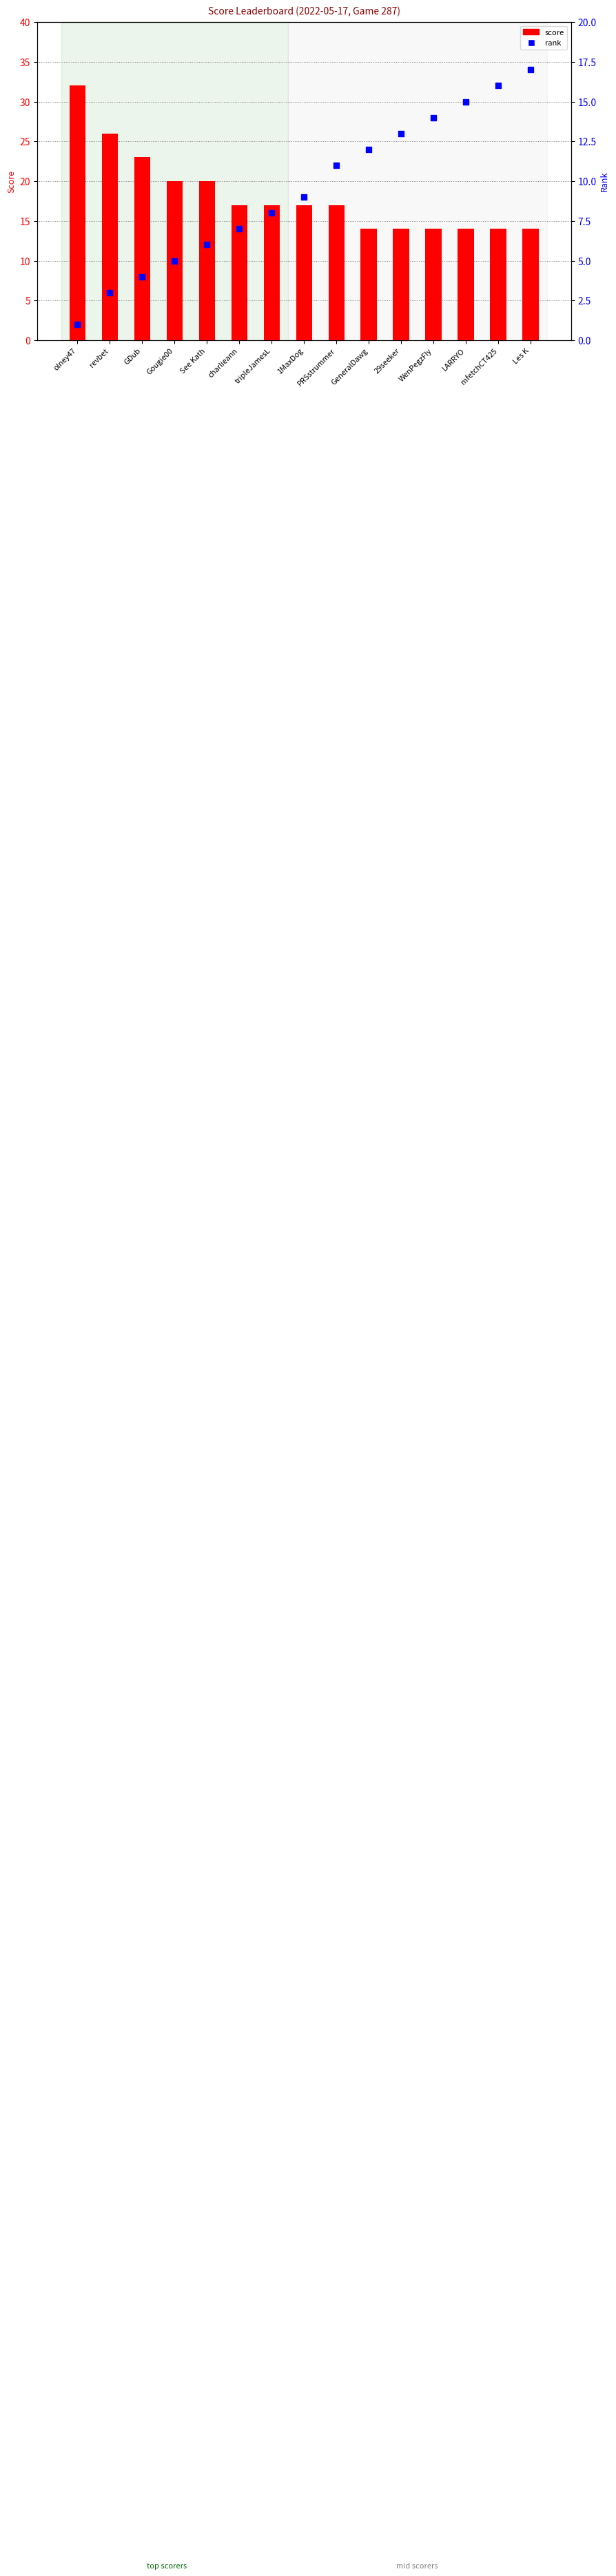

Is it true that score equals 17 at 1MaxDog?

True